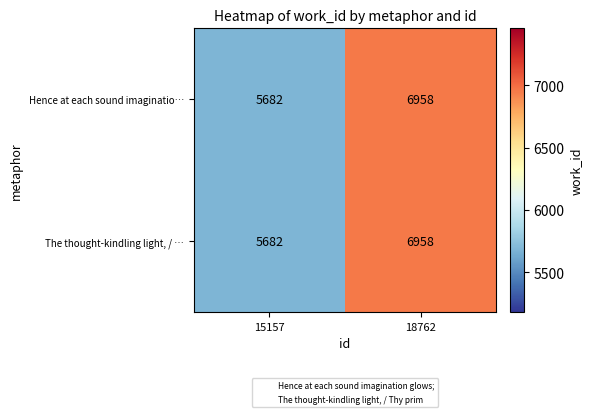

Reading left to right, transcribe all the data shown in this chart.

Hence at each sound imaginatio…: 5682	6958
The thought-kindling light, / …: 5682	6958